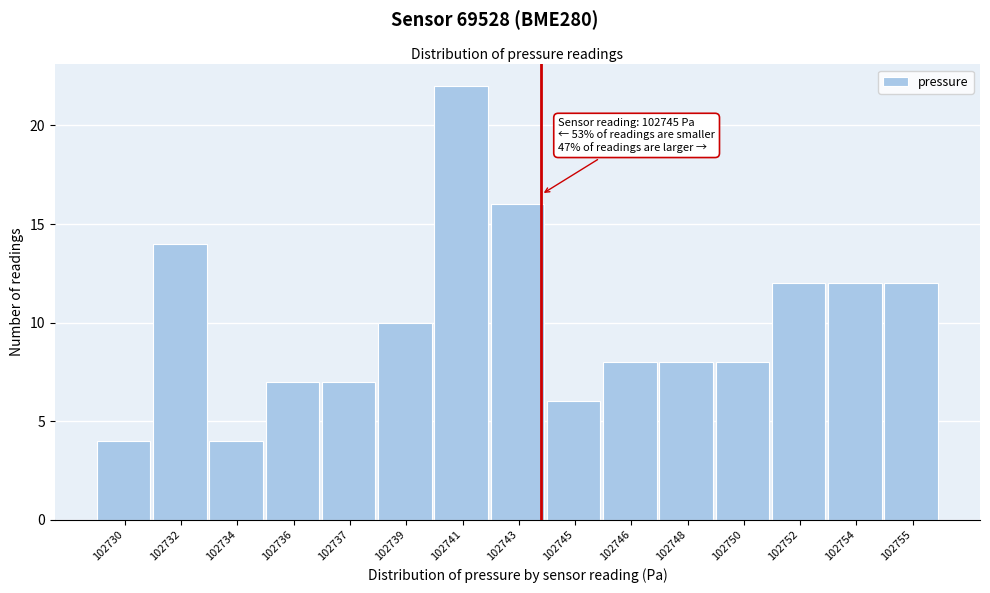

Reading left to right, transcribe all the data shown in this chart.

102730=4	102732=14	102734=4	102736=7	102737=7	102739=10	102741=22	102743=16	102745=6	102746=8	102748=8	102750=8	102752=12	102754=12	102755=12